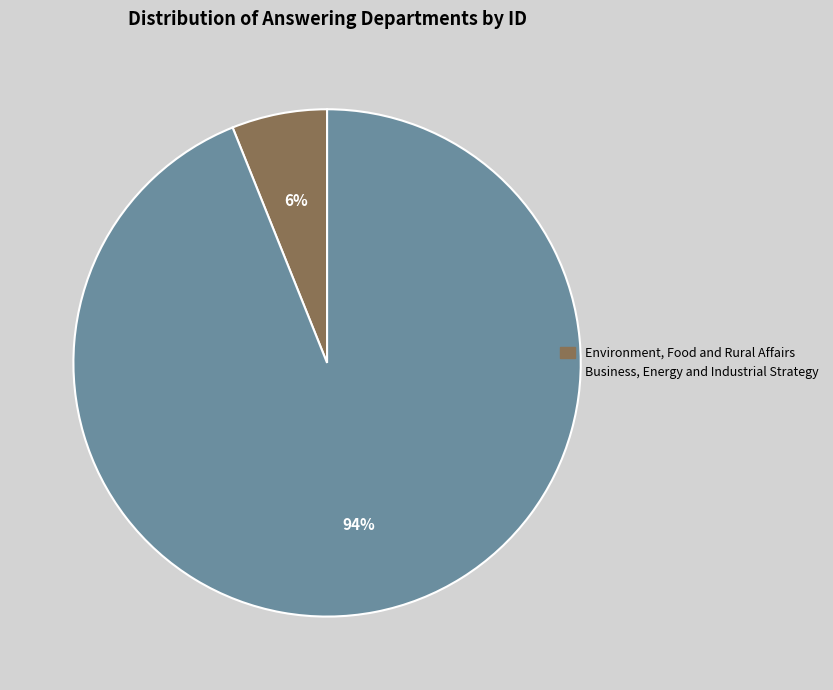

Do Environment, Food and Rural Affairs and Business, Energy and Industrial Strategy together represent more than half of the pie?

Yes